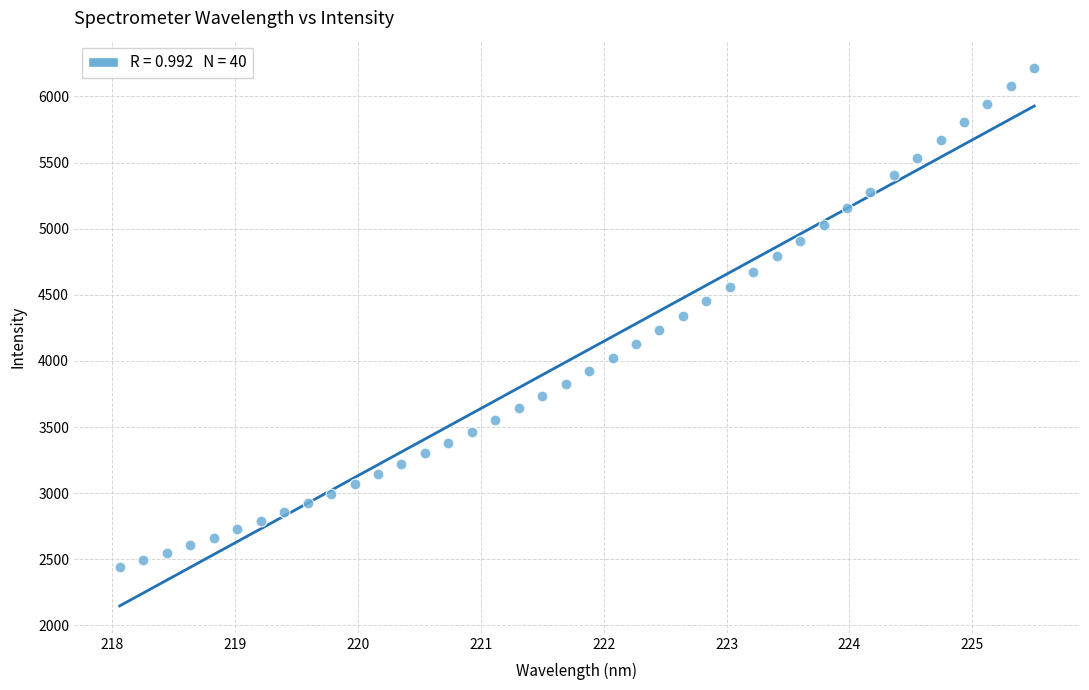

What is the range of Y values (max minus min)?

3780.1